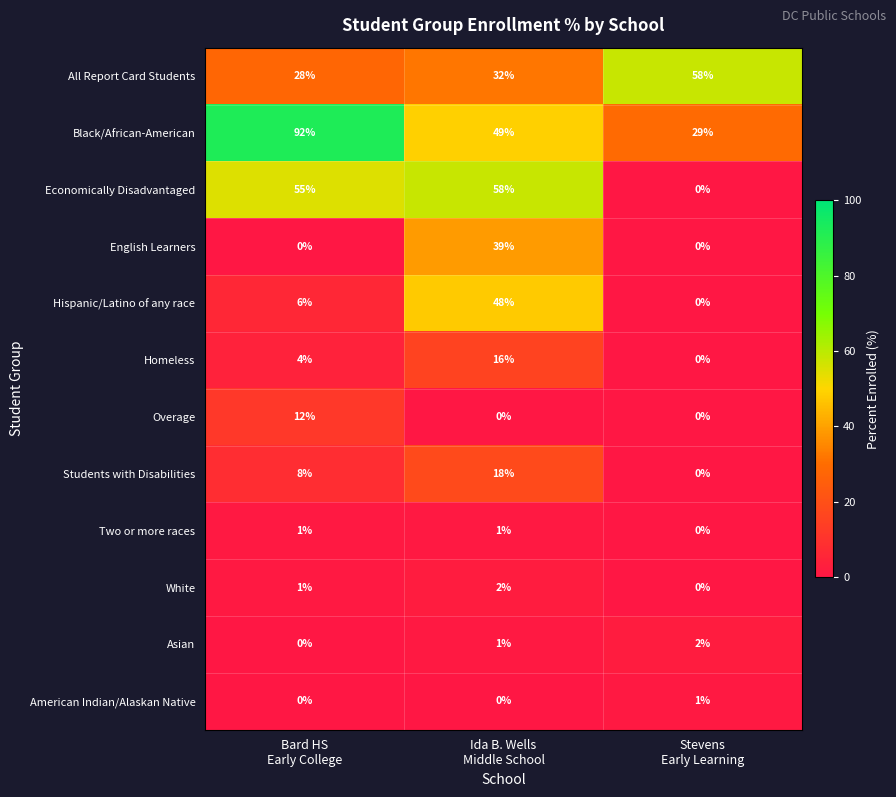

What is the difference between the maximum and minimum values in the Black/African-American series?

63